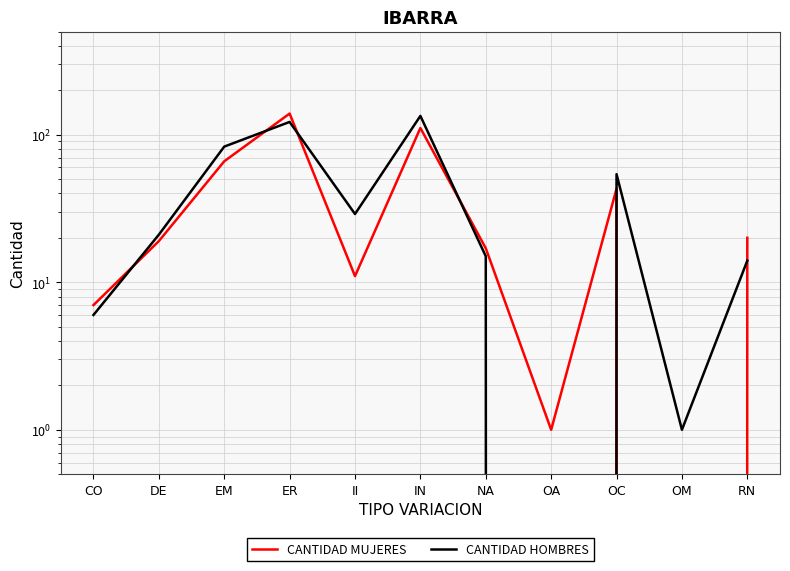

The value of CANTIDAD MUJERES at OM is 0. True or false?

True